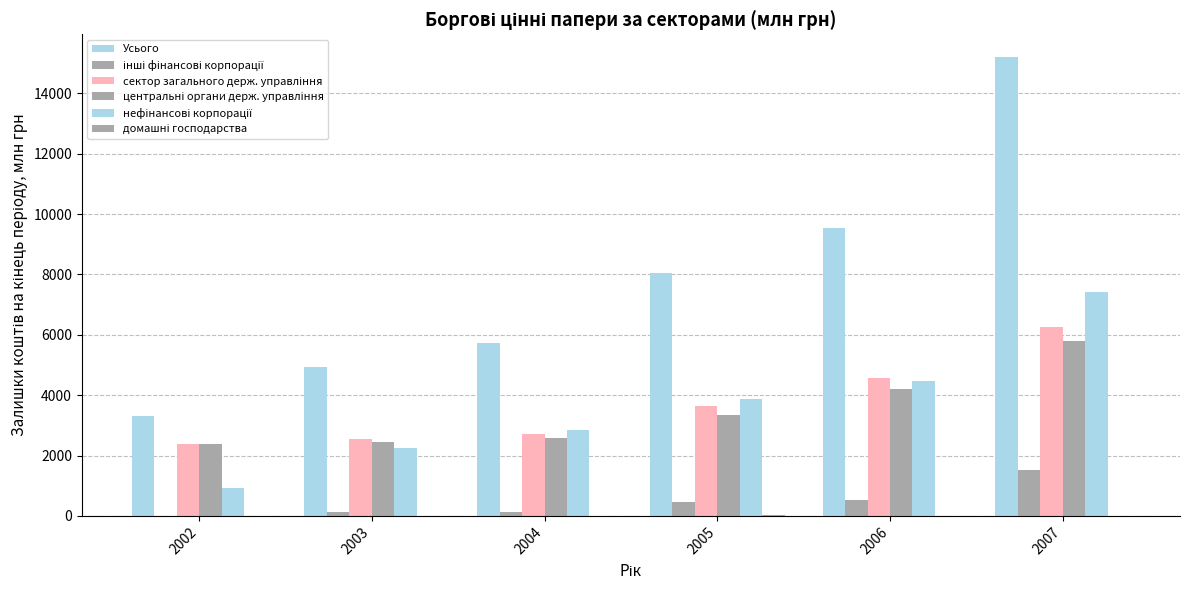

Reading left to right, extract all data points from this chart.

Усього: 2002=3320.0	2003=4934.0	2004=5719.0	2005=8035.0	2006=9548.0	2007=15199.8
інші фінансові корпорації: 2002=4.0	2003=134.0	2004=140.0	2005=470.0	2006=524.0	2007=1513.2
сектор загального держ. управління: 2002=2382.0	2003=2562.0	2004=2724.0	2005=3656.0	2006=4556.0	2007=6252.1
центральні органи держ. управління: 2002=2381.0	2003=2460.0	2004=2576.0	2005=3344.0	2006=4198.0	2007=5799.9
нефінансові корпорації: 2002=935.0	2003=2239.0	2004=2855.0	2005=3885.0	2006=4458.0	2007=7426.4
домашні господарства: 2002=0.0	2003=0.0	2004=0.0	2005=25.0	2006=10.0	2007=8.3